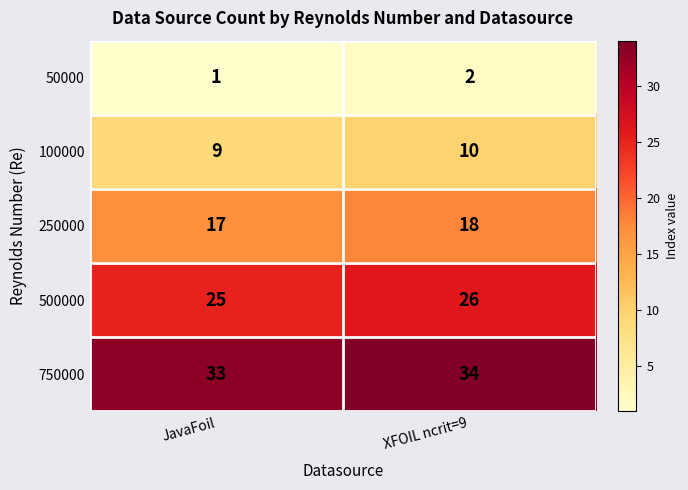

List the series in order of their overall mean, highest first.

750000, 500000, 250000, 100000, 50000